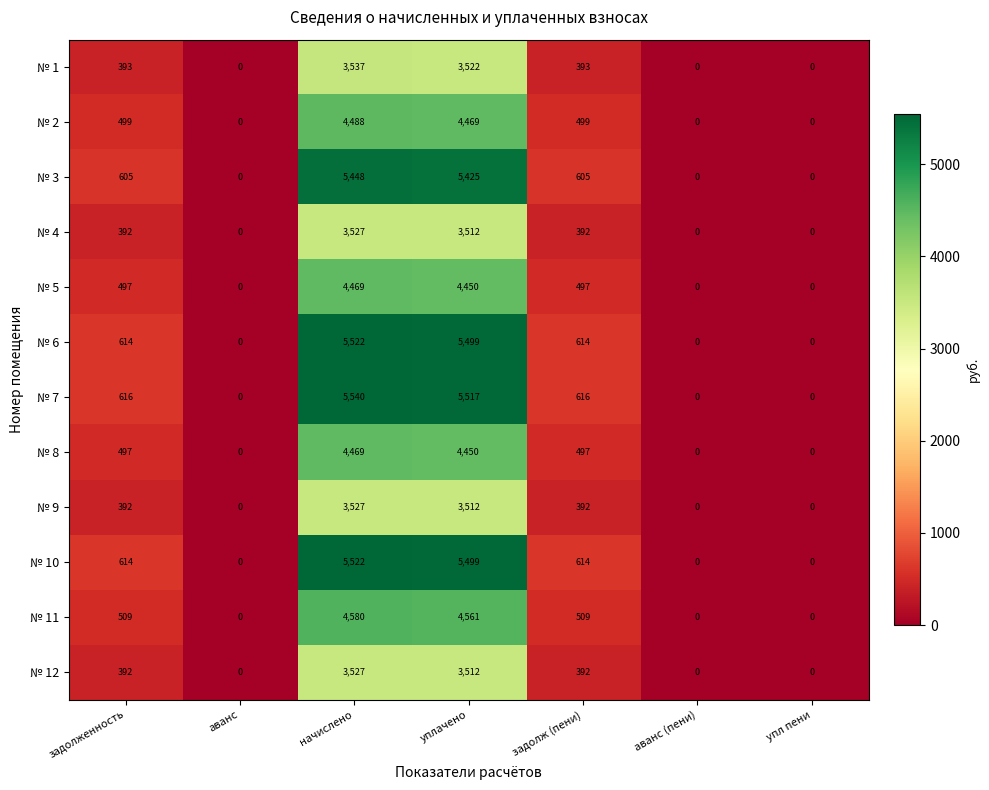

Which category has the highest value across all series?

начислено